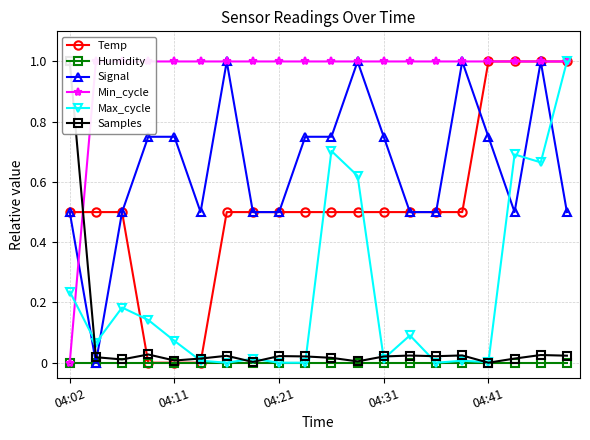

True or false: Samples and Max_cycle cross at least once.

True